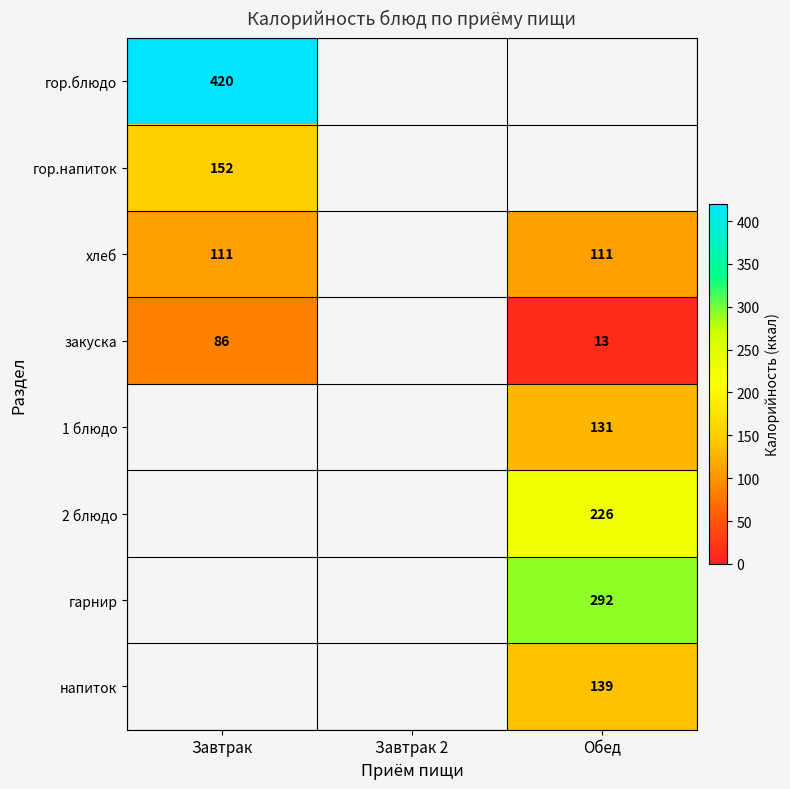

Which has a higher value, Завтрак or Обед?

Обед